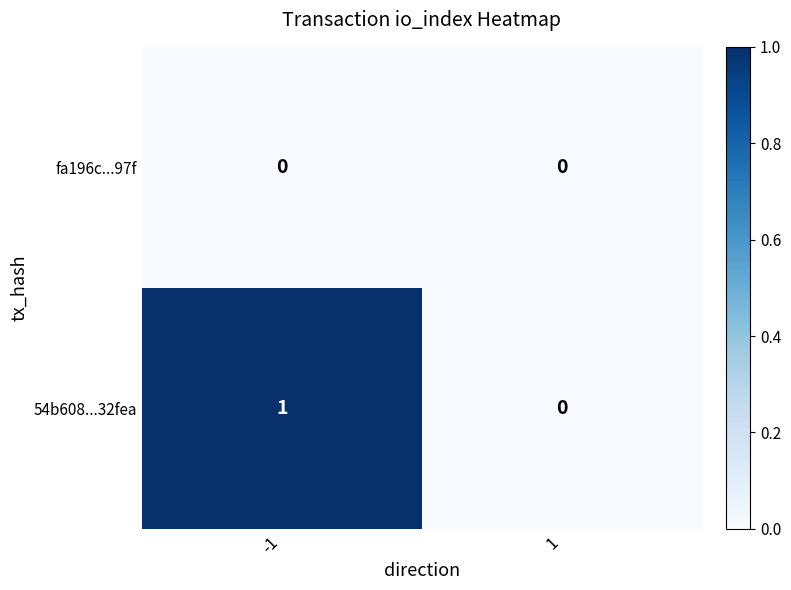

Which series has the widest spread of values?

54b608...32fea